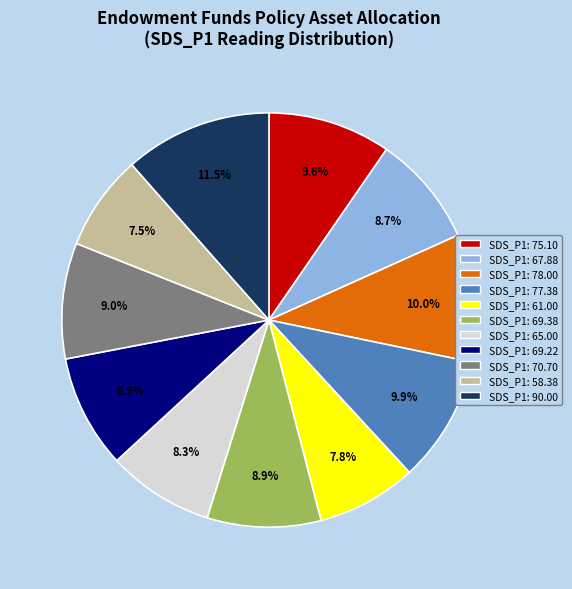

Which has a higher value, SDS_P1: 75.10 or SDS_P1: 90.00?

SDS_P1: 90.00